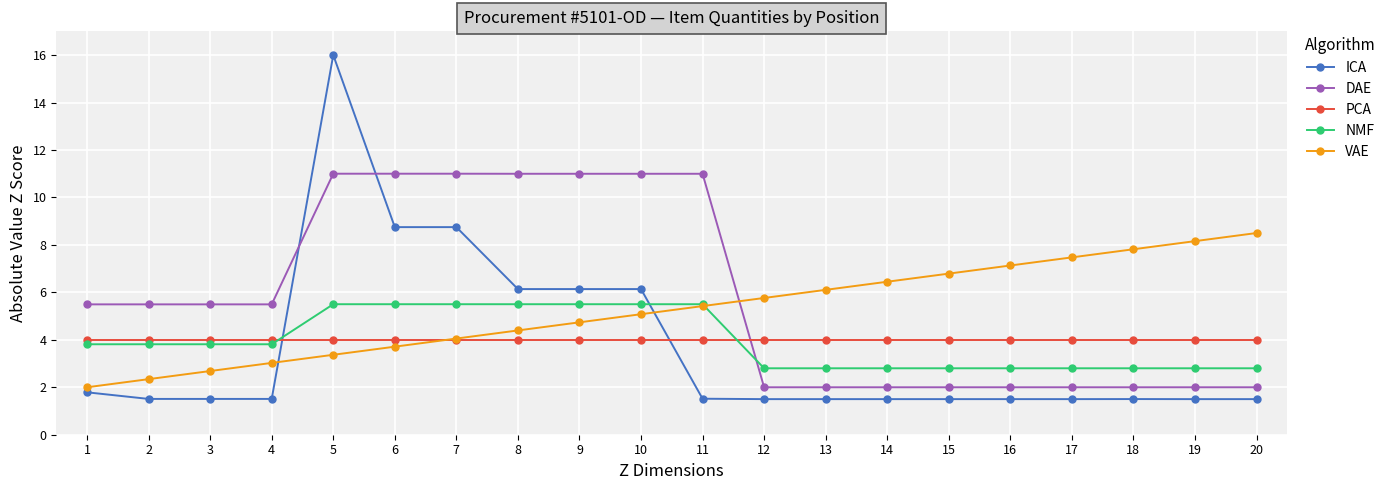

Rank the series by their maximum value, from lowest to highest.

PCA, NMF, VAE, DAE, ICA